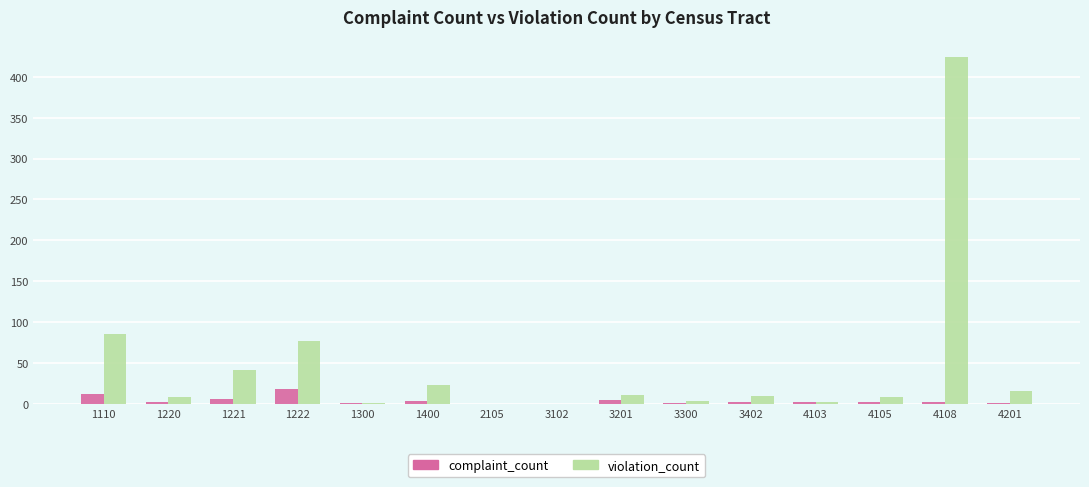

What is the sum of the complaint_count values at 1400 and 4103?

6